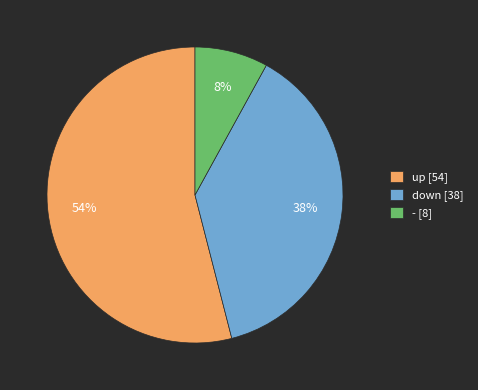

Between up [54] and down [38], which is larger?

up [54]